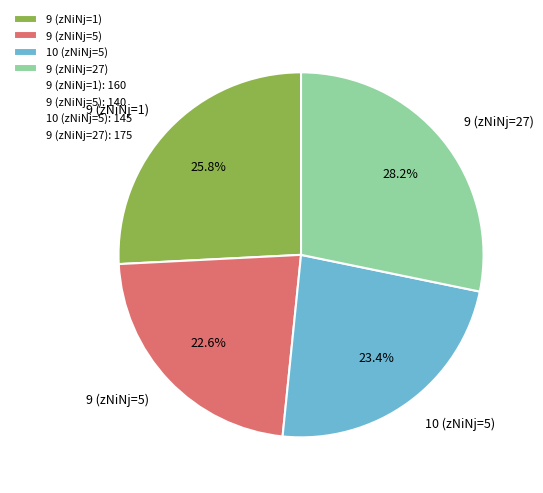

What is the total percentage of 9 (zNiNj=1) and 10 (zNiNj=5)?

49.2%